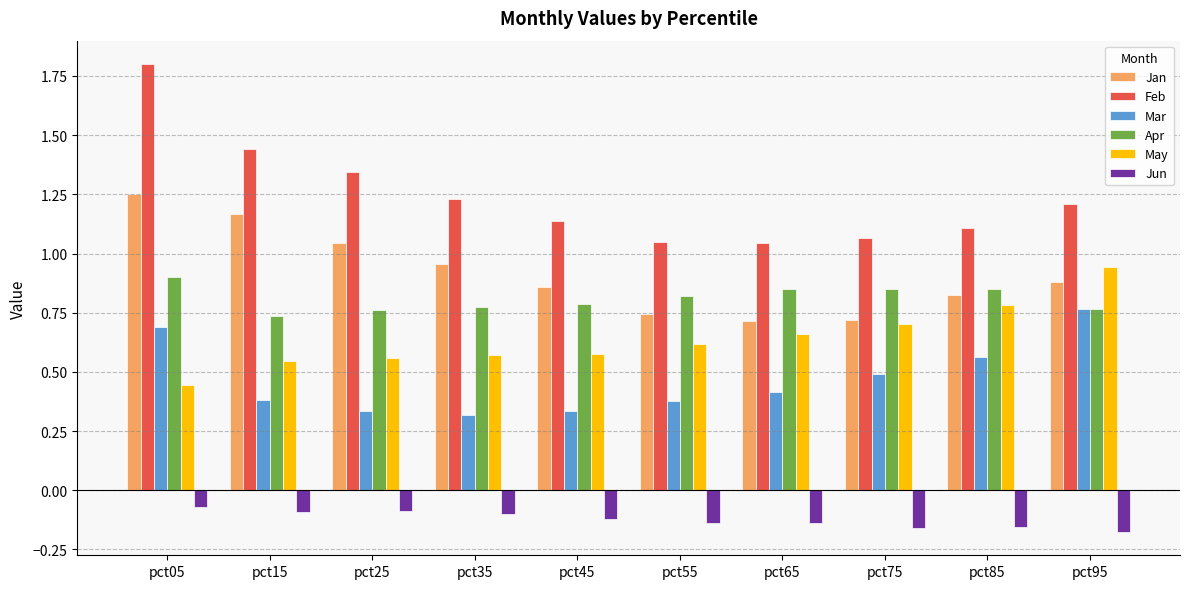

The Apr series shows 0.8 at pct85. True or false?

True